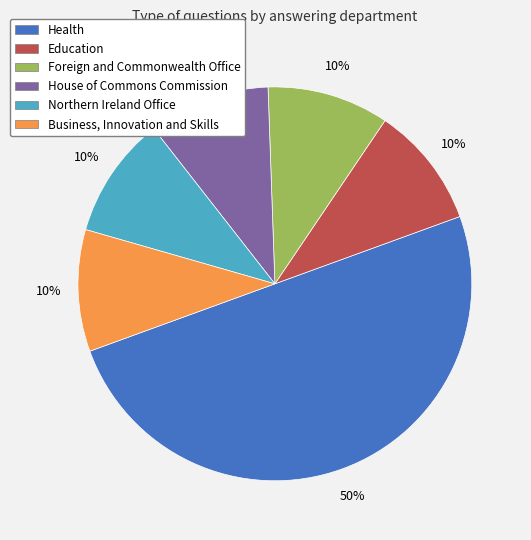

Count the number of slices in the pie.

6